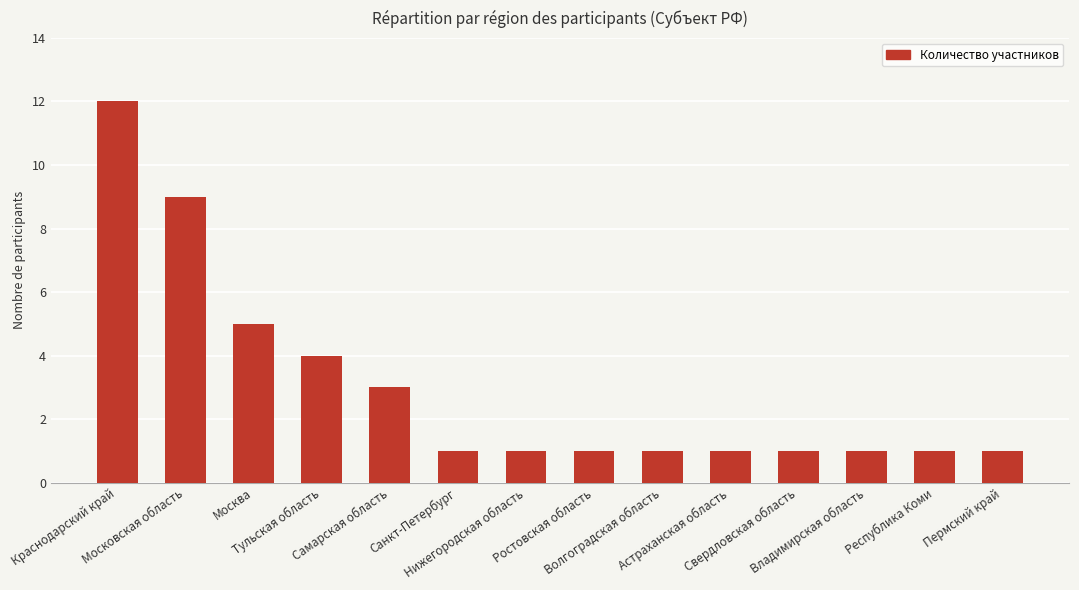

What is the approximate value at Волгоградская область?

1